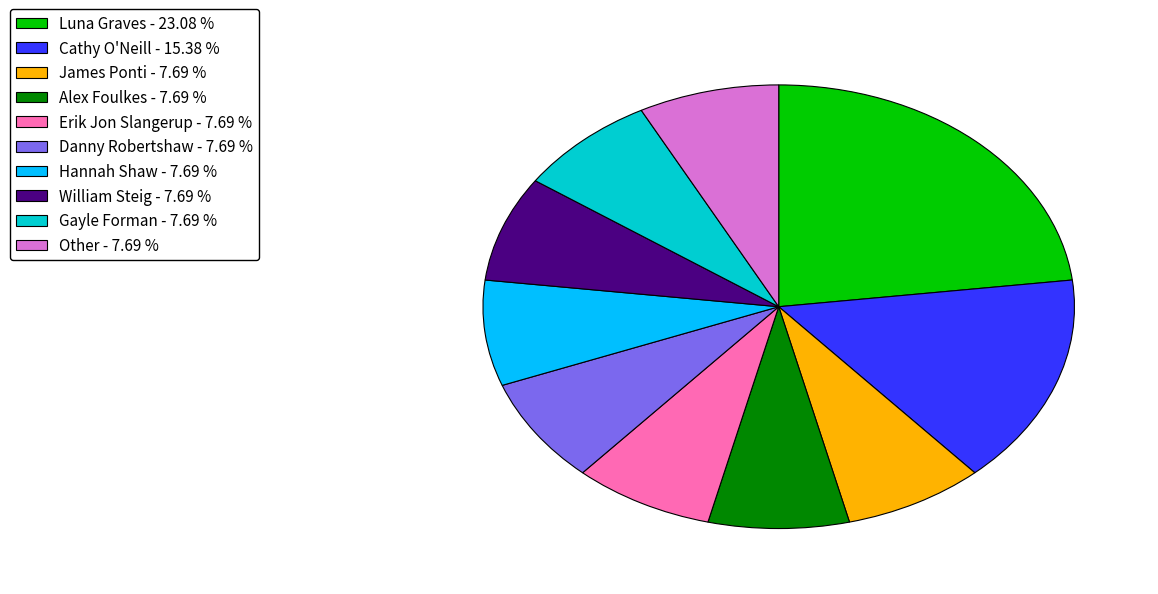

Is there any slice that represents more than half of the pie?

No